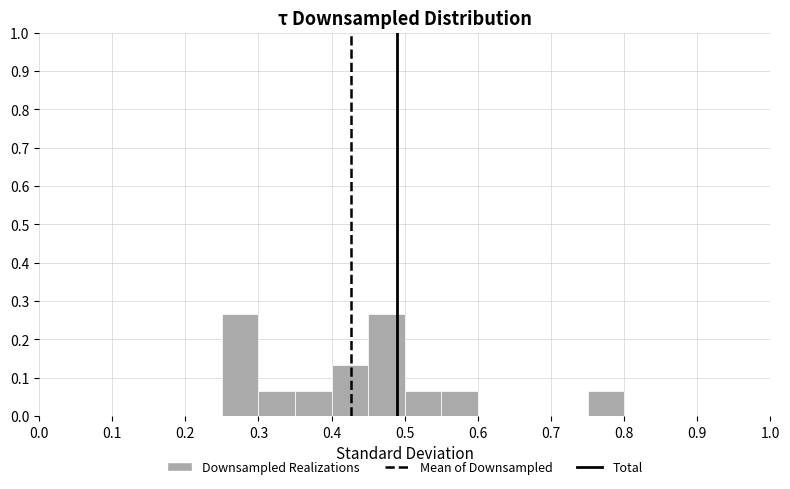

How tall is the bar that spans 0.35 to 0.40 on the x-axis? The values are not printed on the chart, so give them approximately, as read against the axis.

0.07